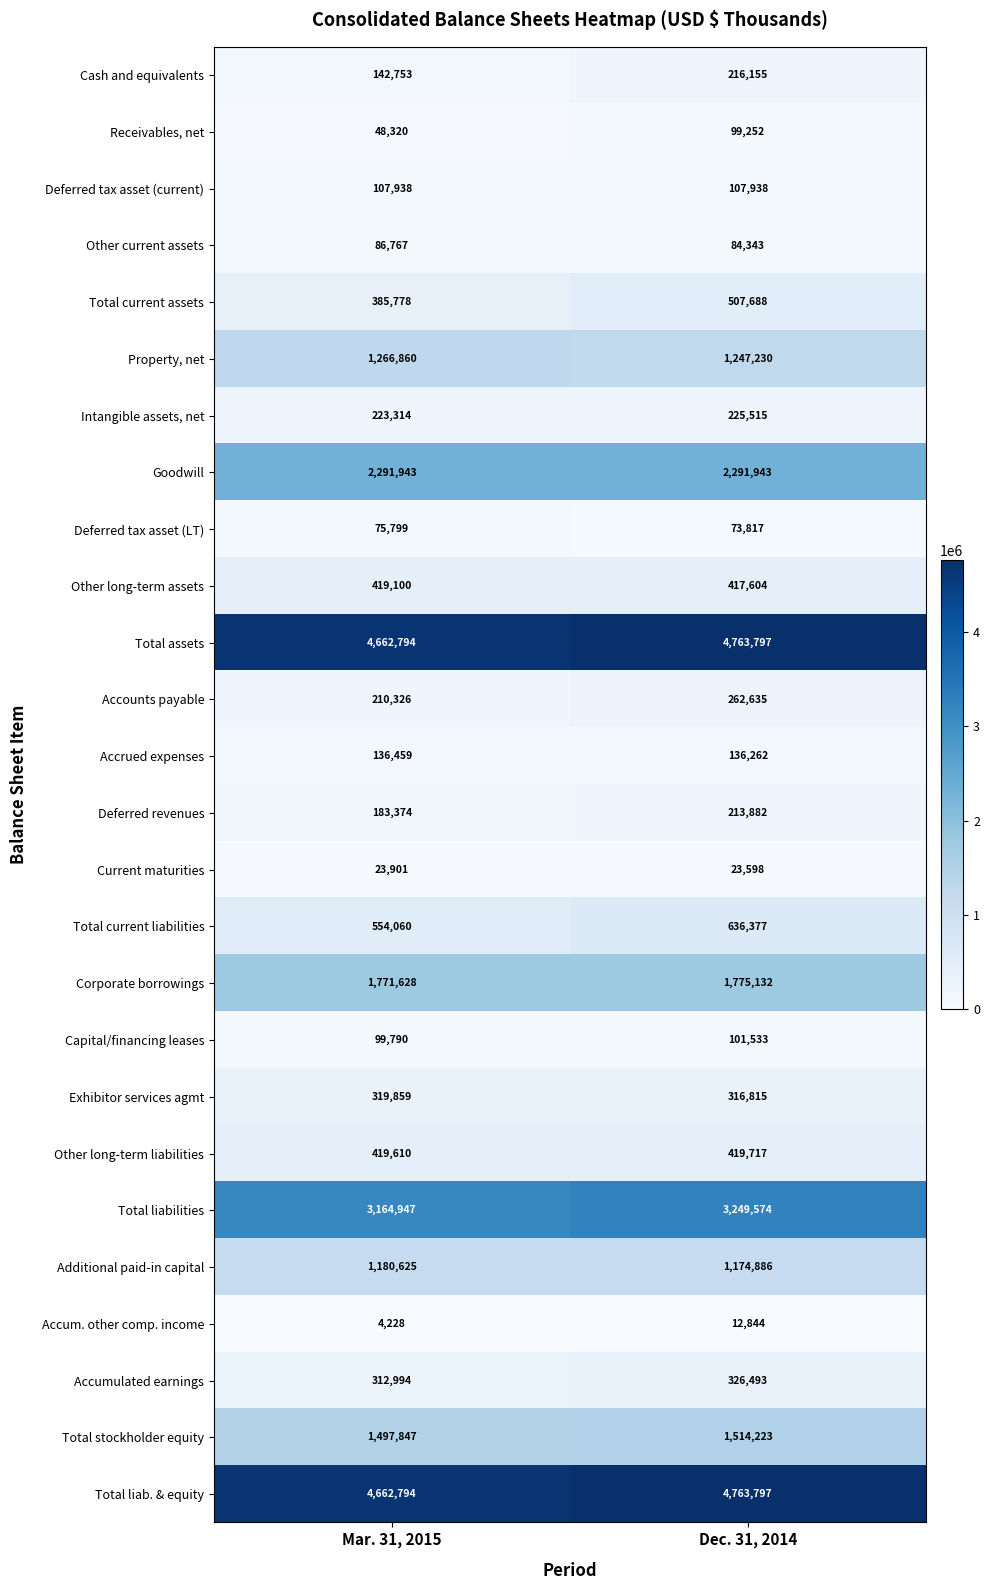

What is the maximum value shown in the chart?

4763797